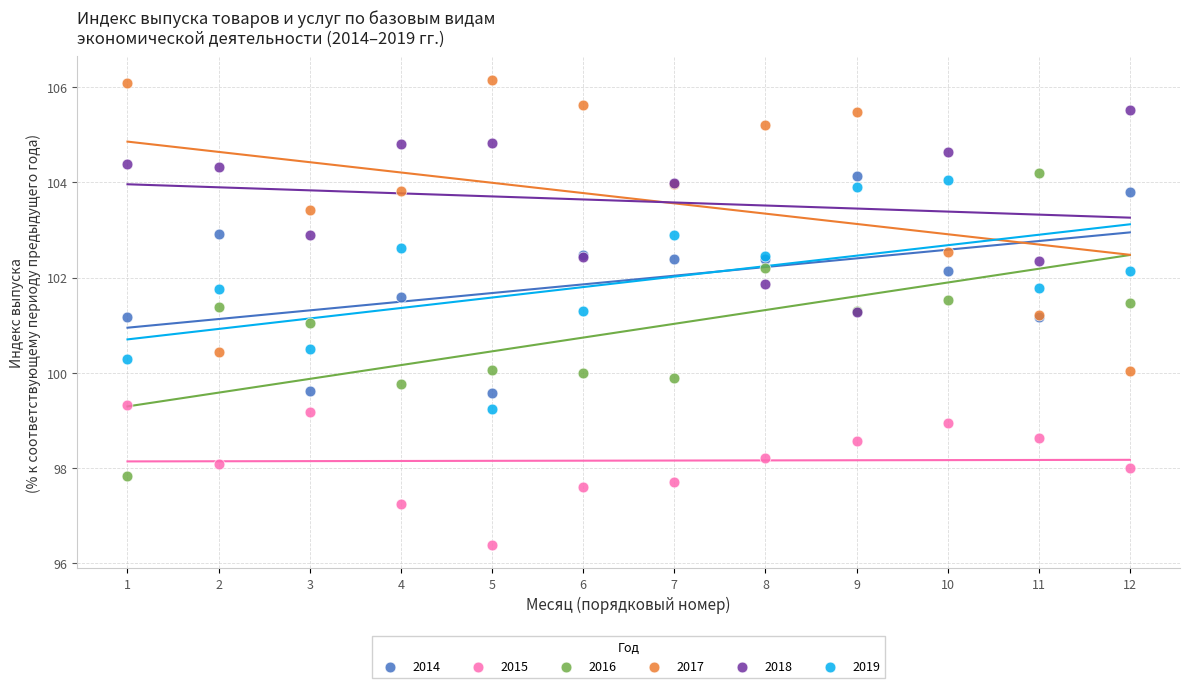

Which series contains the highest Y value?

2017